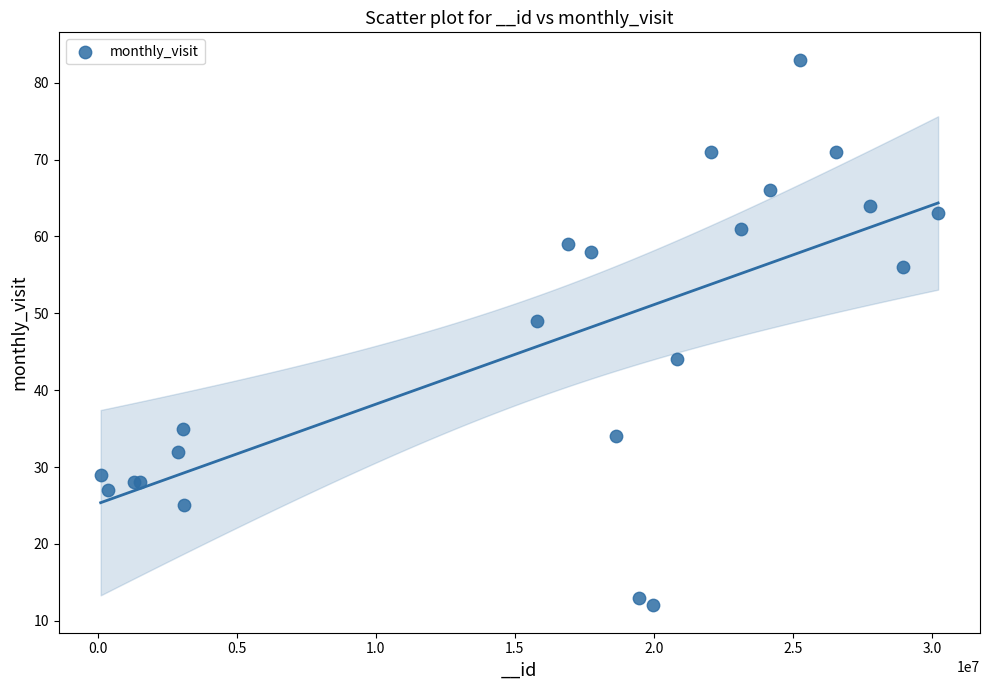

What Y value in the scatter plot is closest to 47?

49